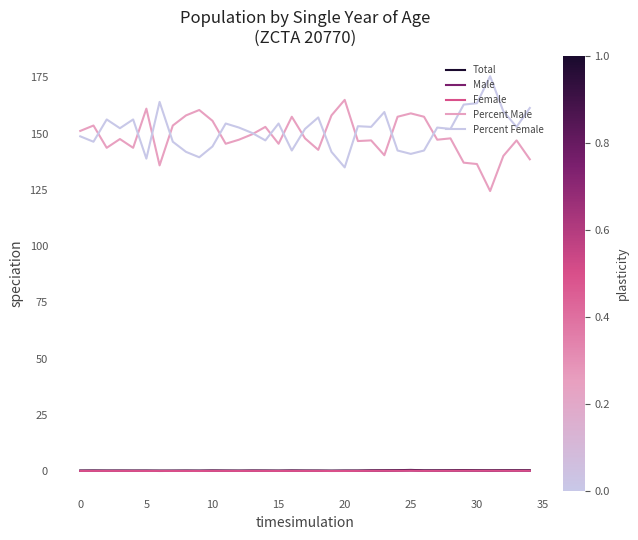

What is the minimum value for Percent Male?

124.5